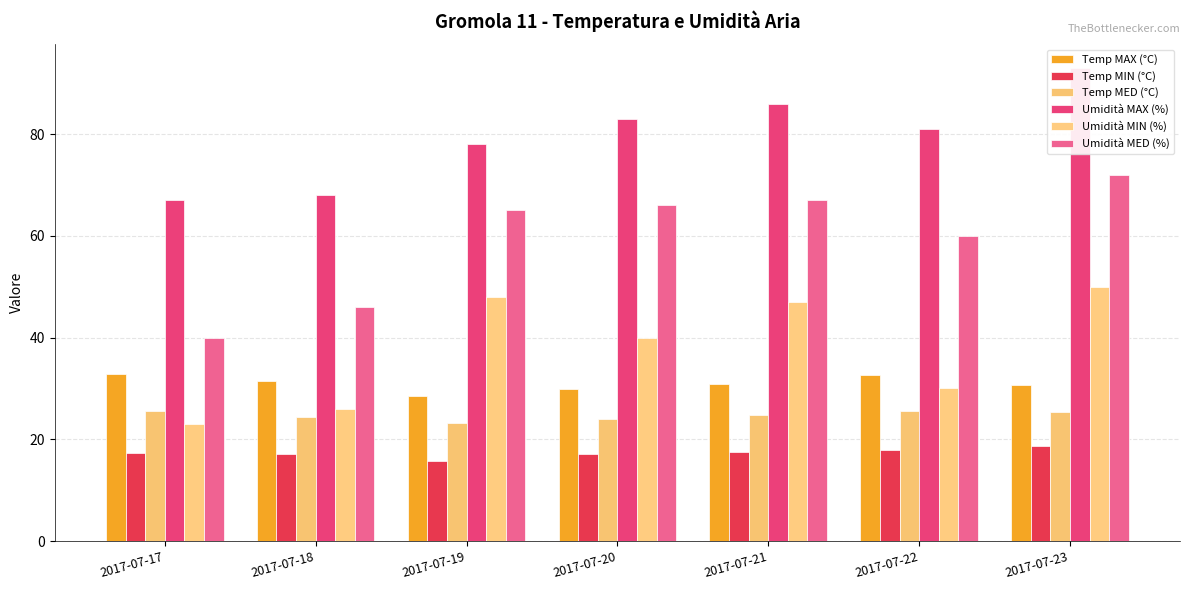

What are all the series names shown in the legend?

Temp MAX (°C), Temp MIN (°C), Temp MED (°C), Umidità MAX (%), Umidità MIN (%), Umidità MED (%)